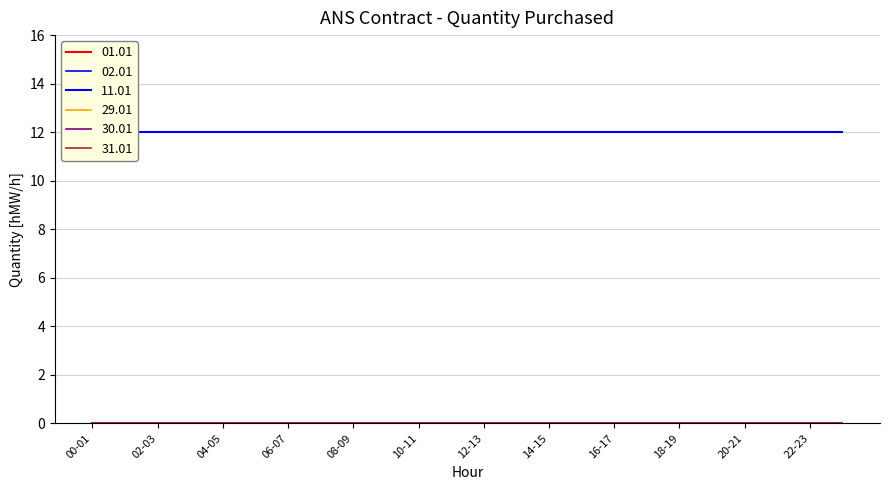

True or false: 02.01 and 11.01 intersect in this chart.

False